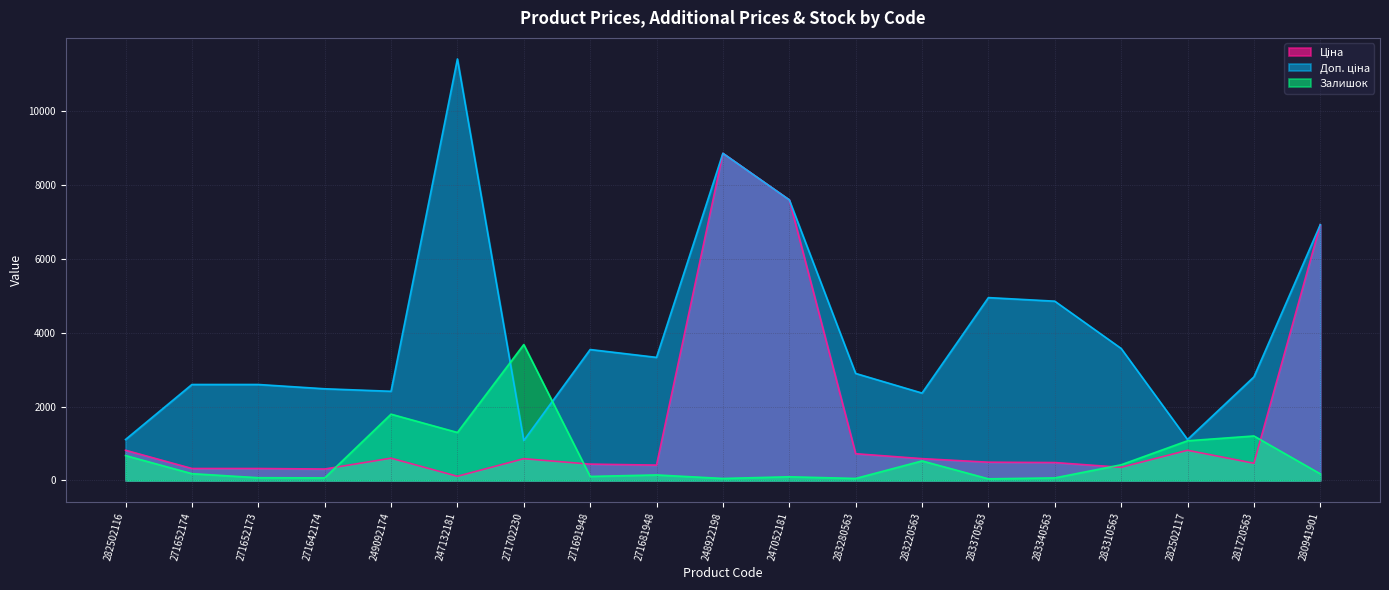

How many interior local peaks does the Доп. ціна series have?

4